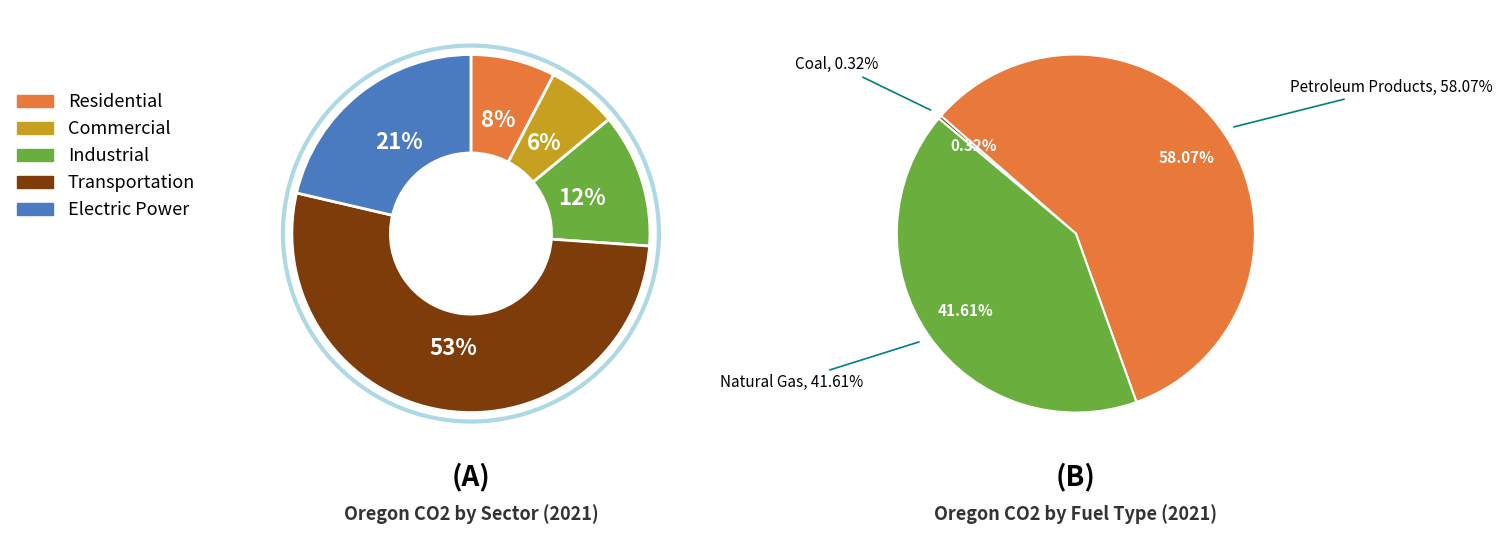

What percentage is the Industrial slice, to the nearest percent?

12%